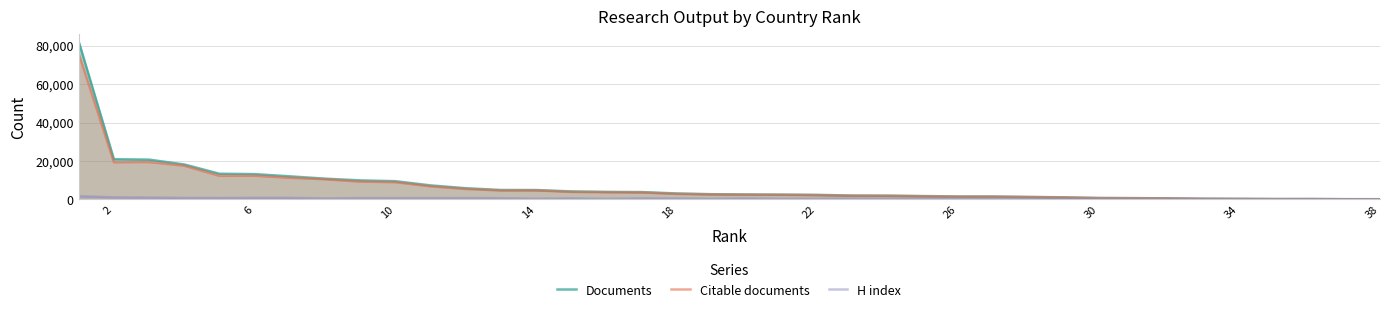

Is it true that Documents equals 31673 at 35?

False